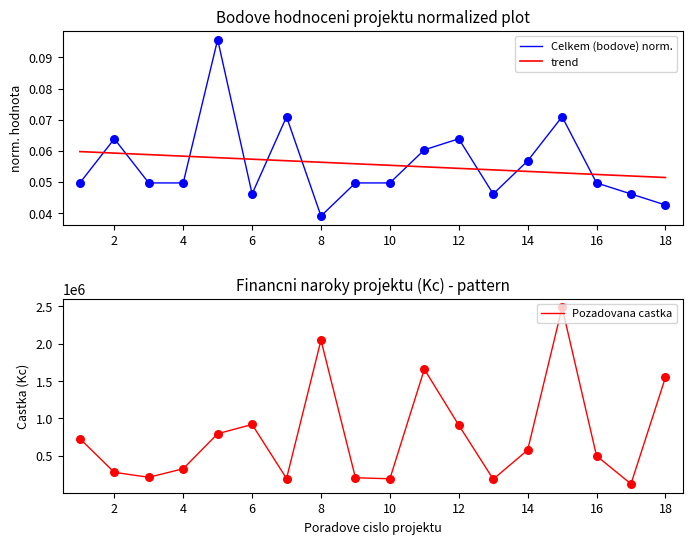

Which series has the largest total across all categories?

Pozadovana castka